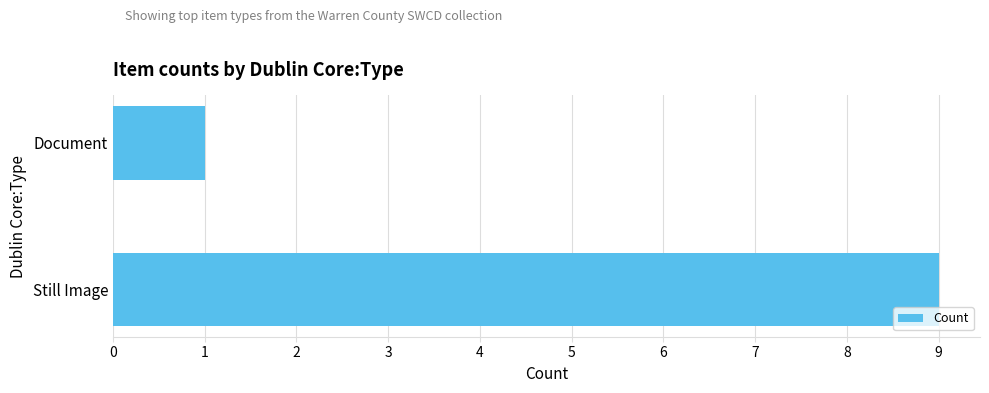

What is the sum of all values?

10